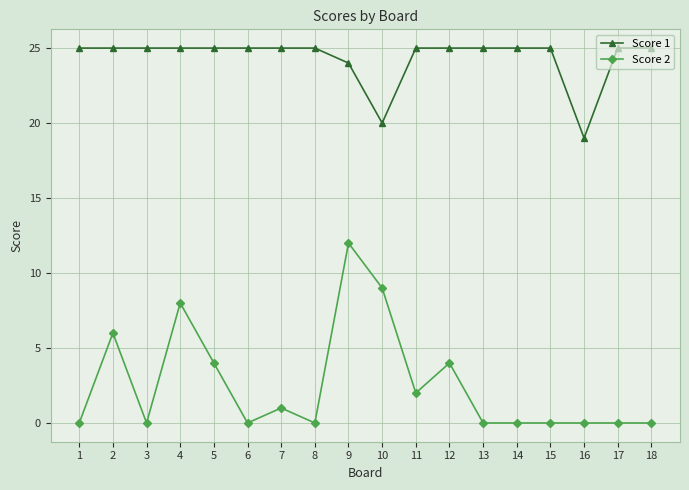

True or false: Score 2 has more than 0 points higher than both neighbors.

True